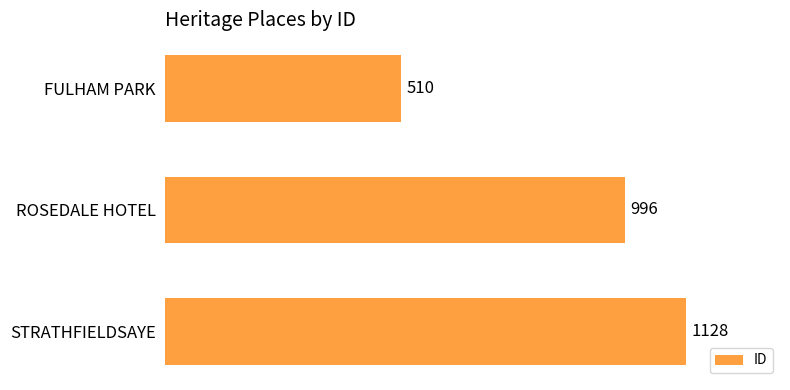

Reading bottom to top, list all the values displayed in this chart.

STRATHFIELDSAYE=1128	ROSEDALE HOTEL=996	FULHAM PARK=510